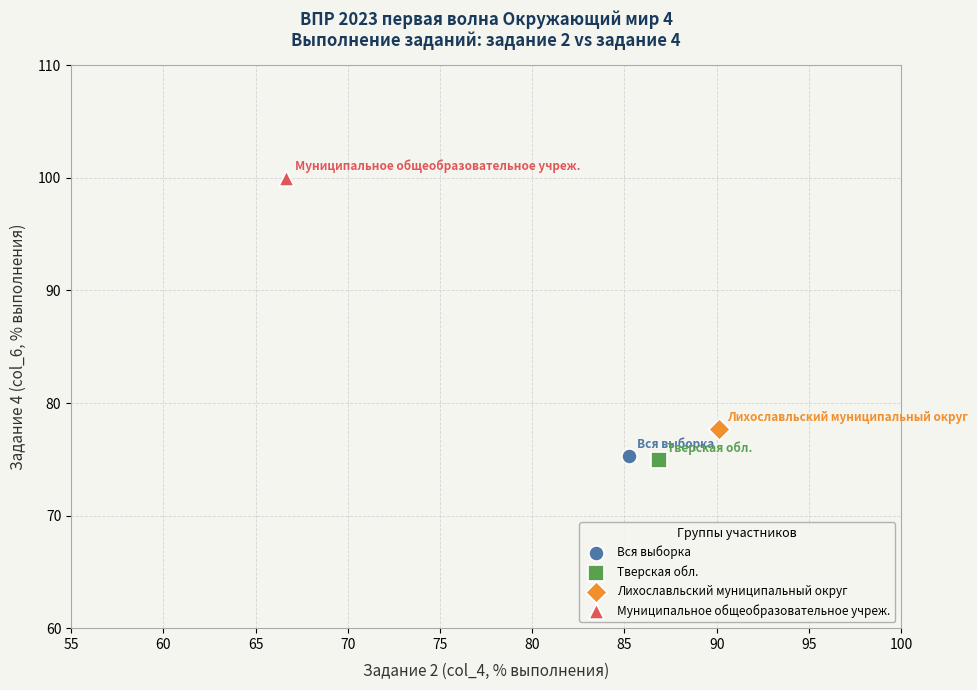

What are all the series names shown in the legend?

Вся выборка, Тверская обл., Лихославльский муниципальный округ, Муниципальное общеобразовательное учреж.